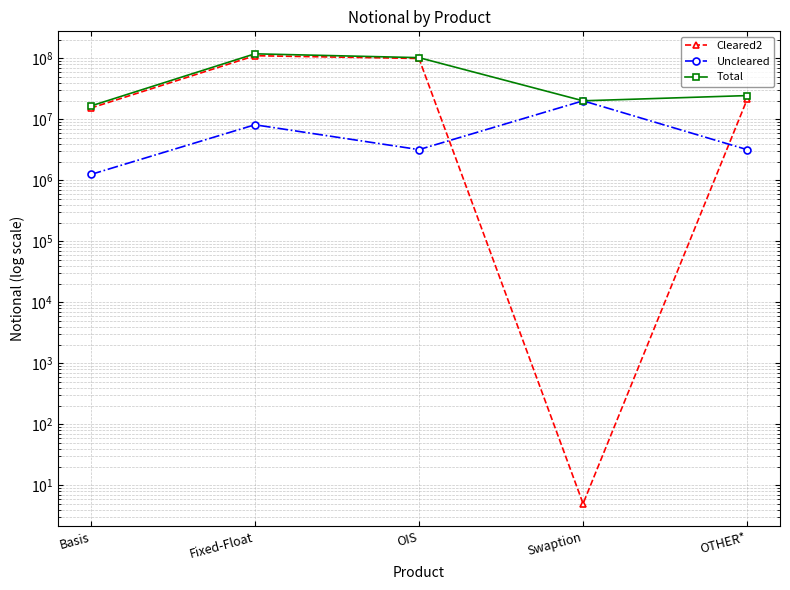

True or false: Total has a value of 8151983 at Swaption.

False